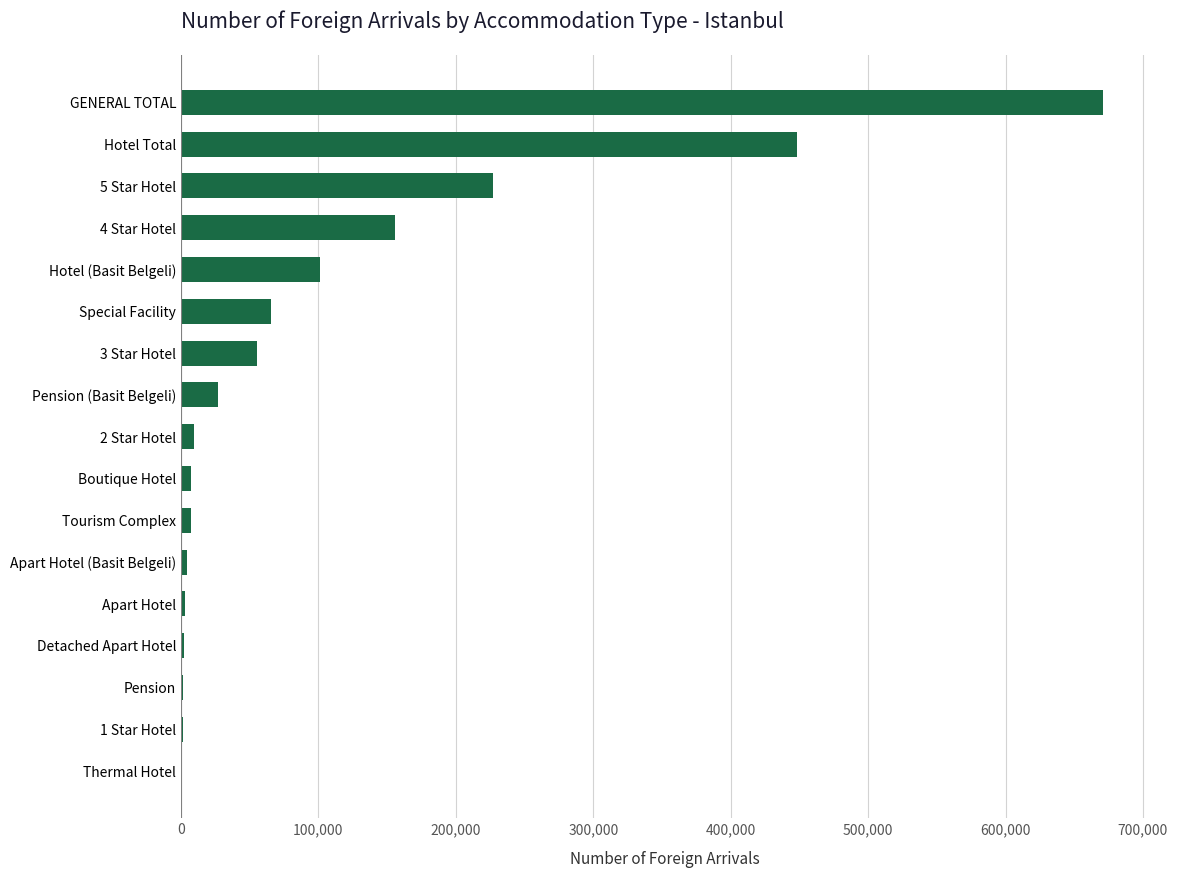

What is the greatest value displayed?

671070